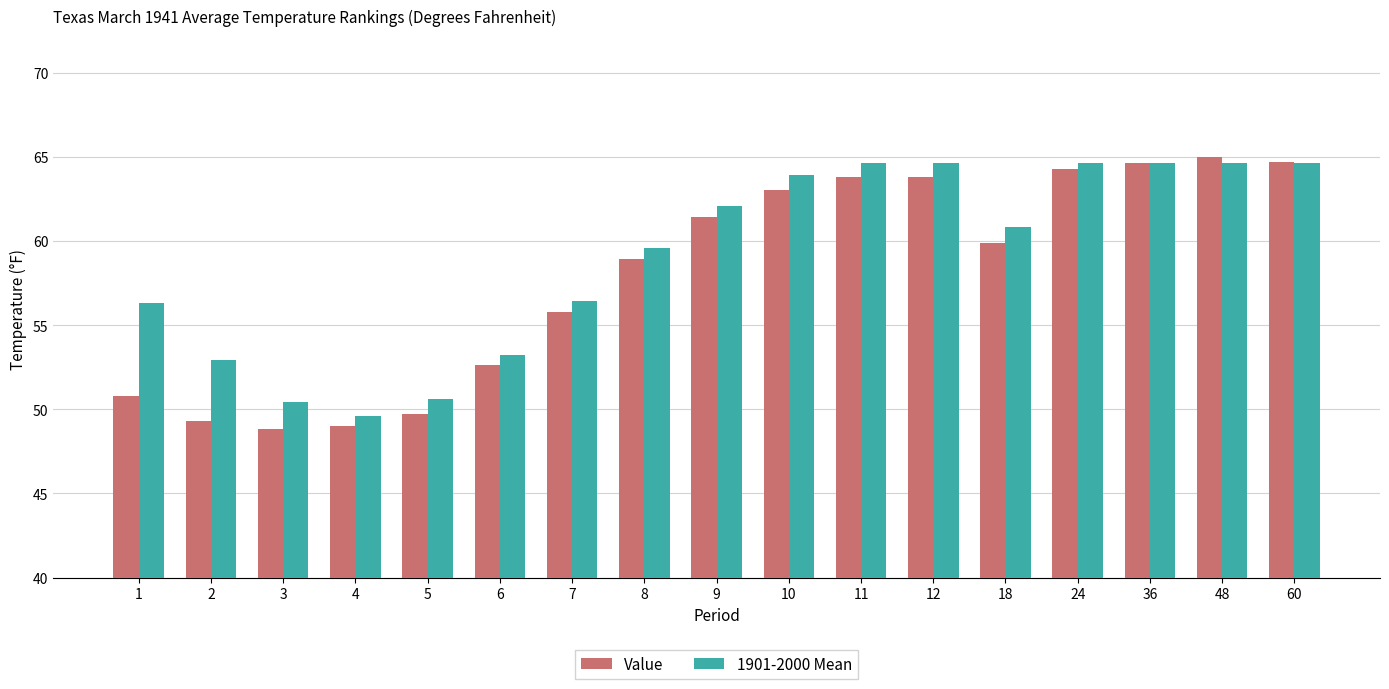

What is the value of the Value bar at the 2nd from the left?

49.3